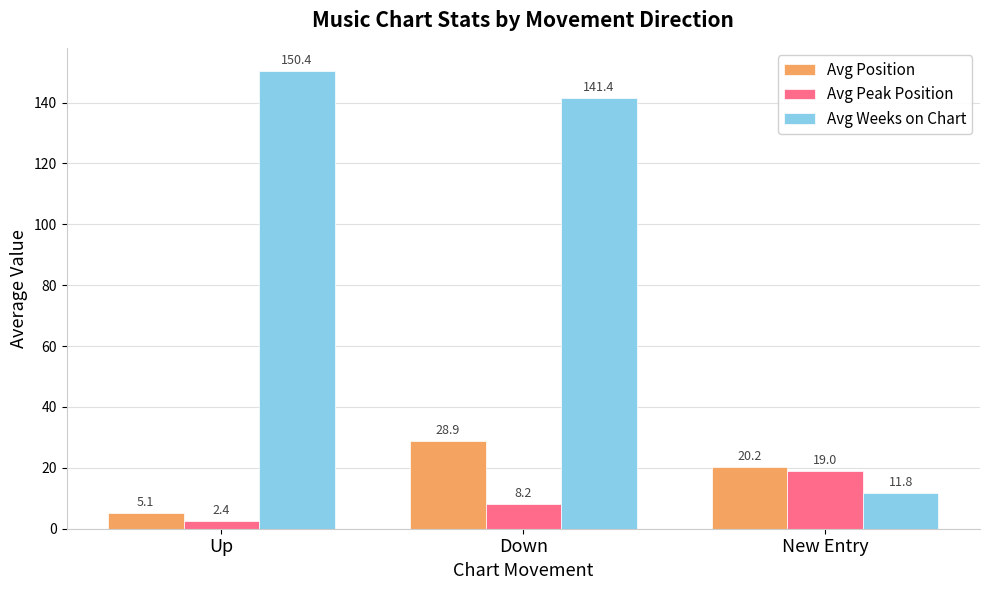

At how many categories does at least one series exceed 131?

2